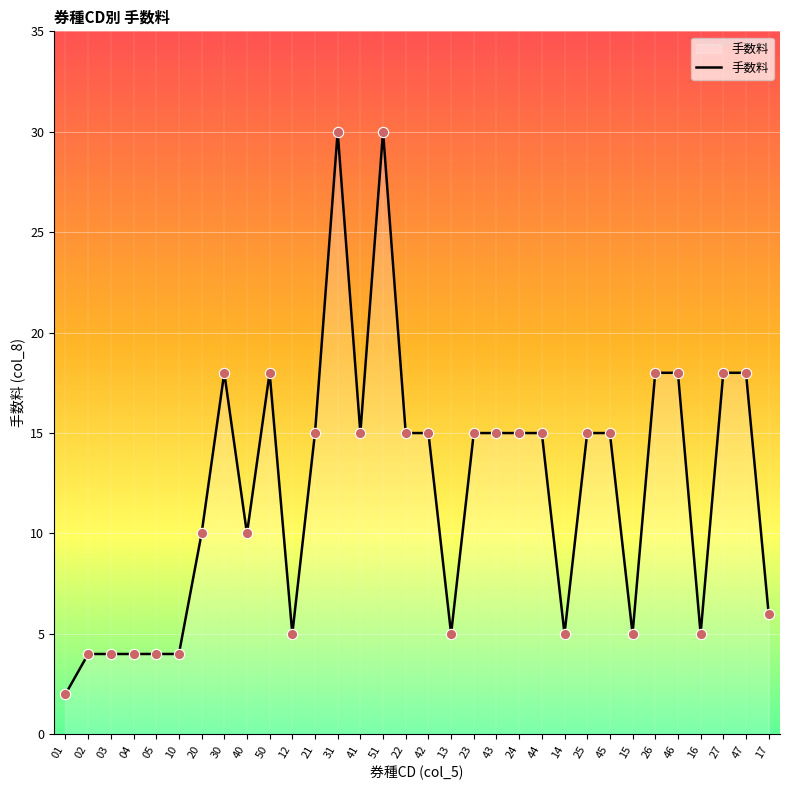

Which has a higher value, 44 or 51?

51